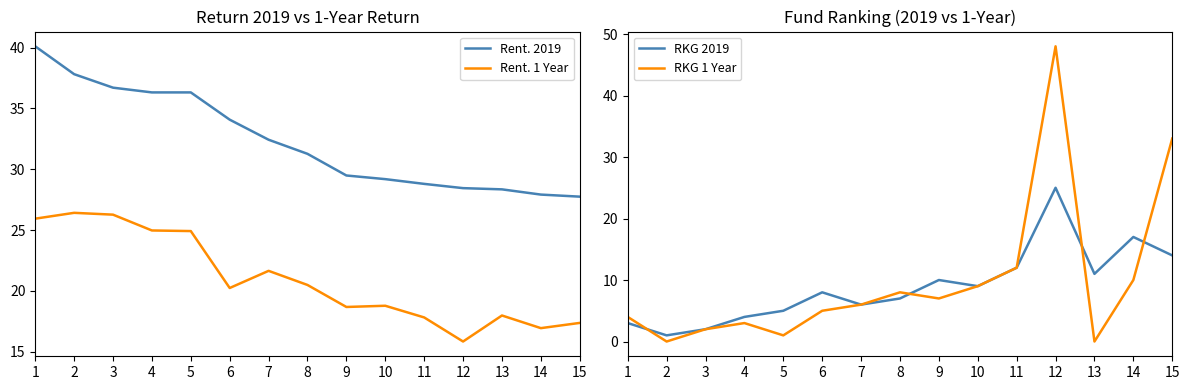

Read the Rent. 1 Year value at 2.

26.4